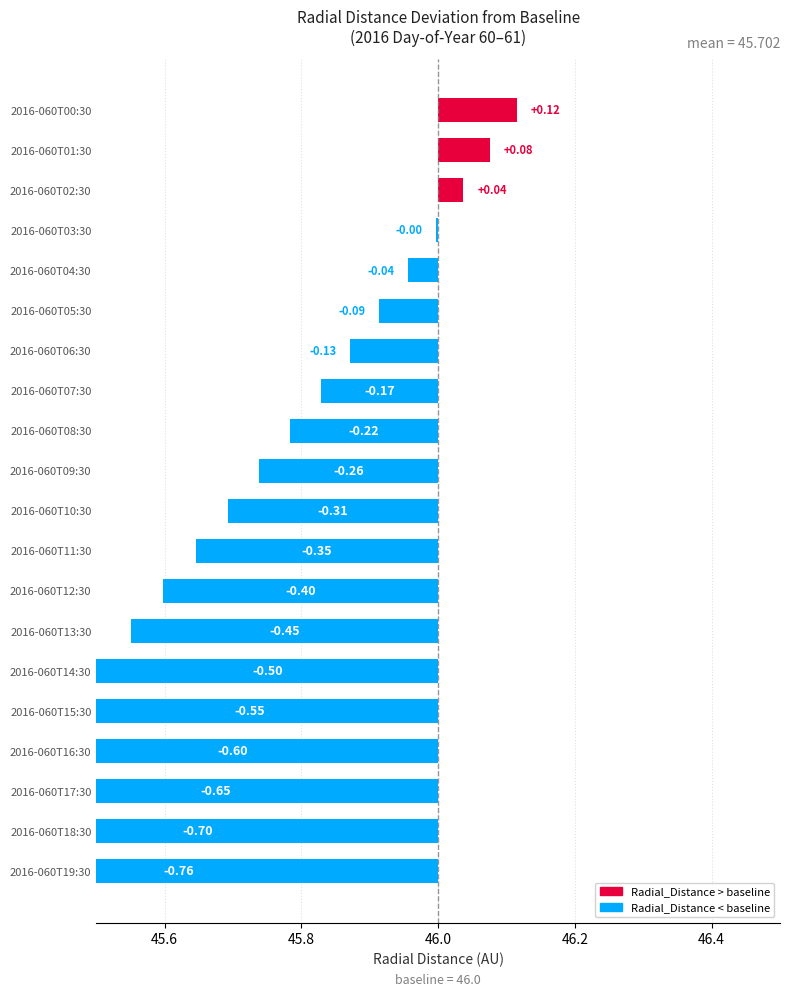

How many values exceed 0?

3